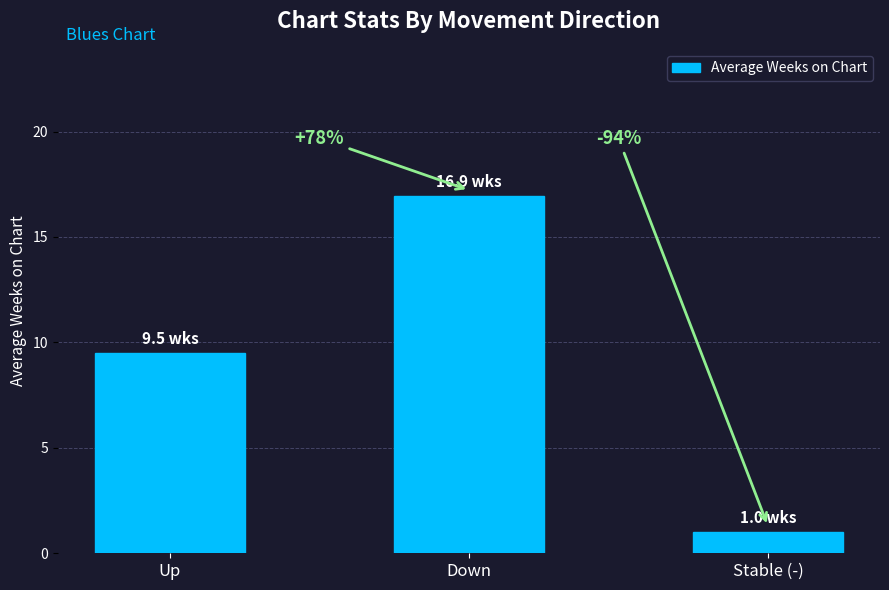

Where does the data first go above 9?

Up